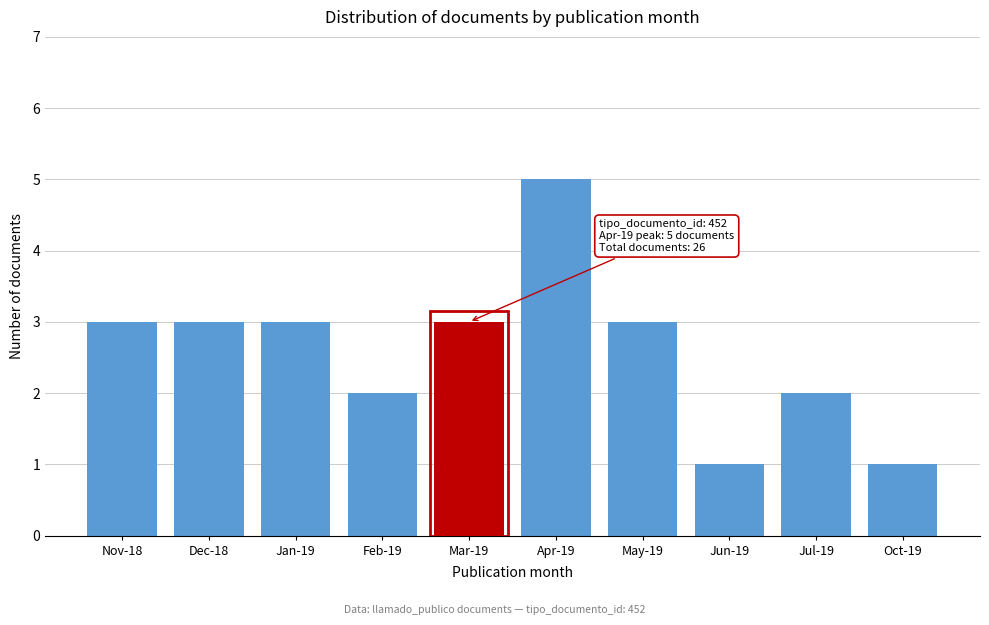

Reading left to right, what are all the values shown in this chart?

3	3	3	2	3	5	3	1	2	1